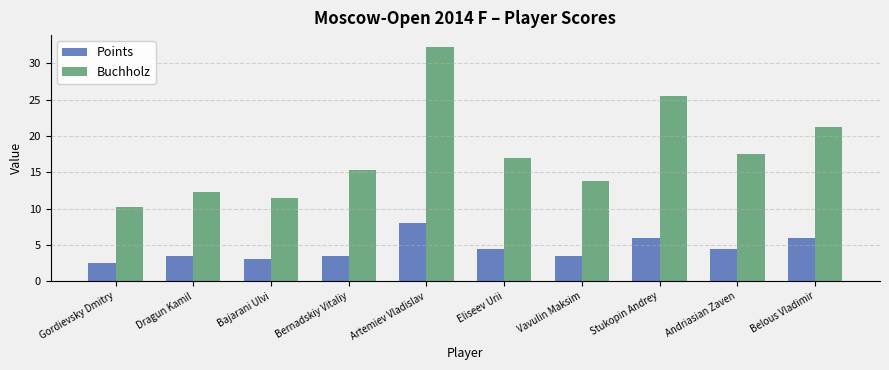

What is the smallest value displayed?

2.5